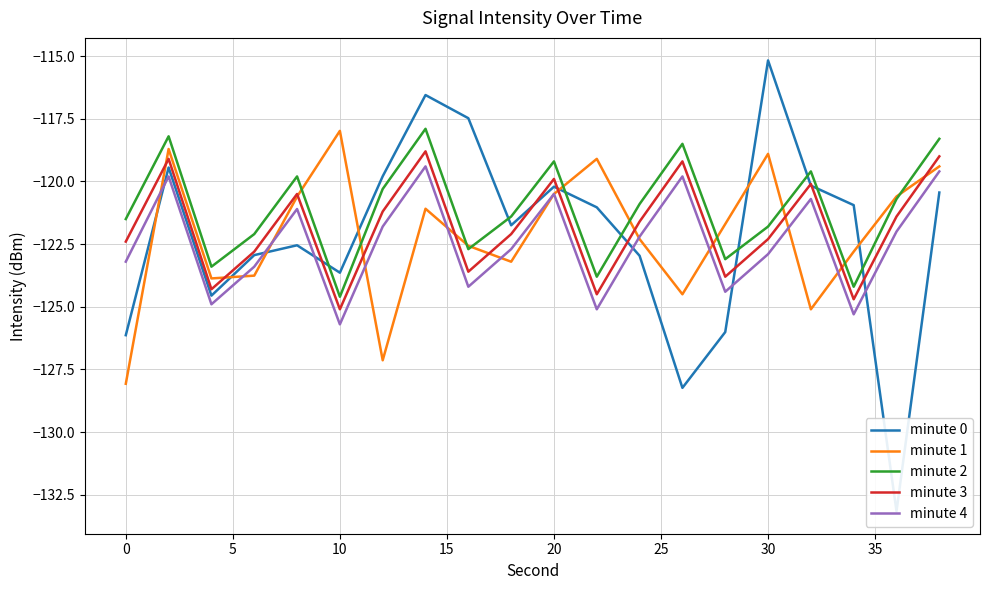

True or false: minute 4 and minute 2 intersect in this chart.

False